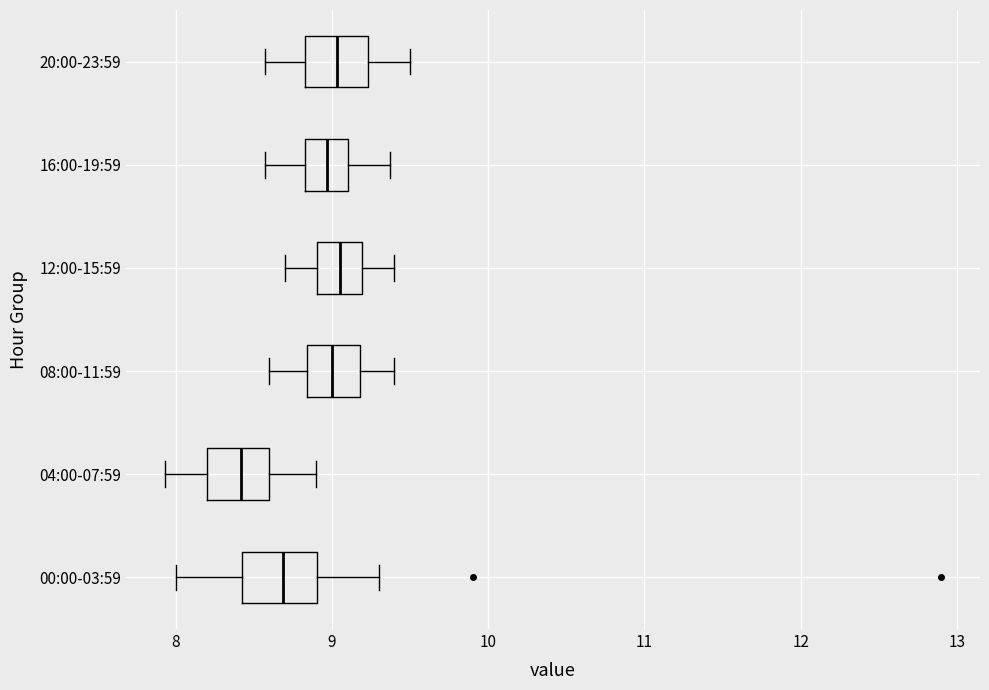

Reading bottom to top, transcribe this box plot: for each box, give where its median line is, the range the box spans, and where its two whiskers end, as read against the x-axis. The values are not printed on the chart, so give them approximately, as read against the axis.

00:00-03:59: median 8.7, box 8.4 to 8.9, whiskers 8.0 to 9.3
04:00-07:59: median 8.4, box 8.2 to 8.6, whiskers 7.9 to 8.9
08:00-11:59: median 9.0, box 8.8 to 9.2, whiskers 8.6 to 9.4
12:00-15:59: median 9.1, box 8.9 to 9.2, whiskers 8.7 to 9.4
16:00-19:59: median 9.0, box 8.8 to 9.1, whiskers 8.6 to 9.4
20:00-23:59: median 9.0, box 8.8 to 9.2, whiskers 8.6 to 9.5